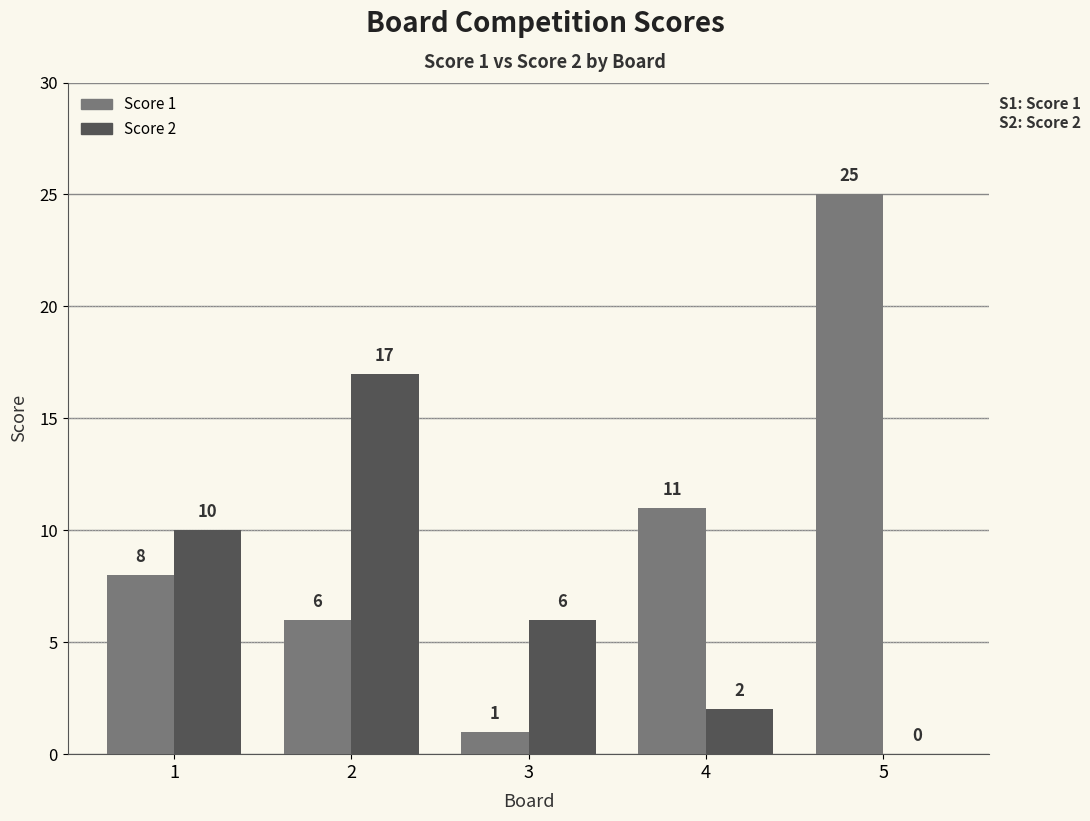

How many series are shown in this chart?

2